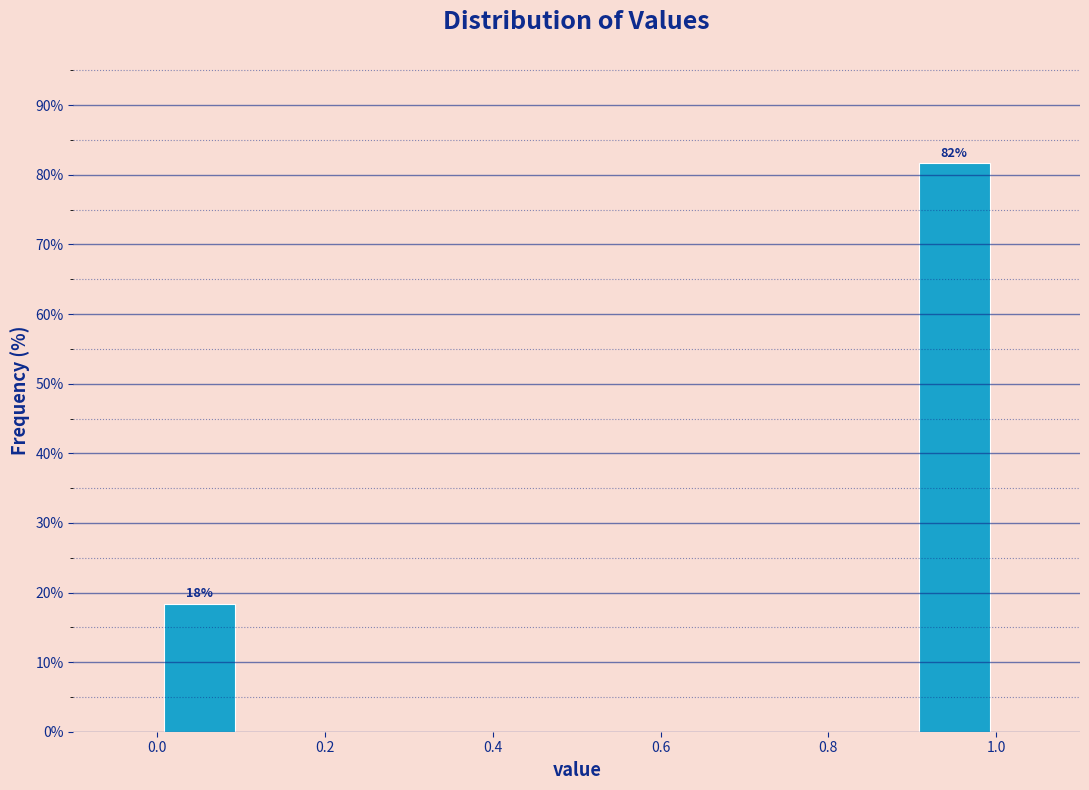

Which range on the x-axis has the tallest bar?

0.9 to 1.0